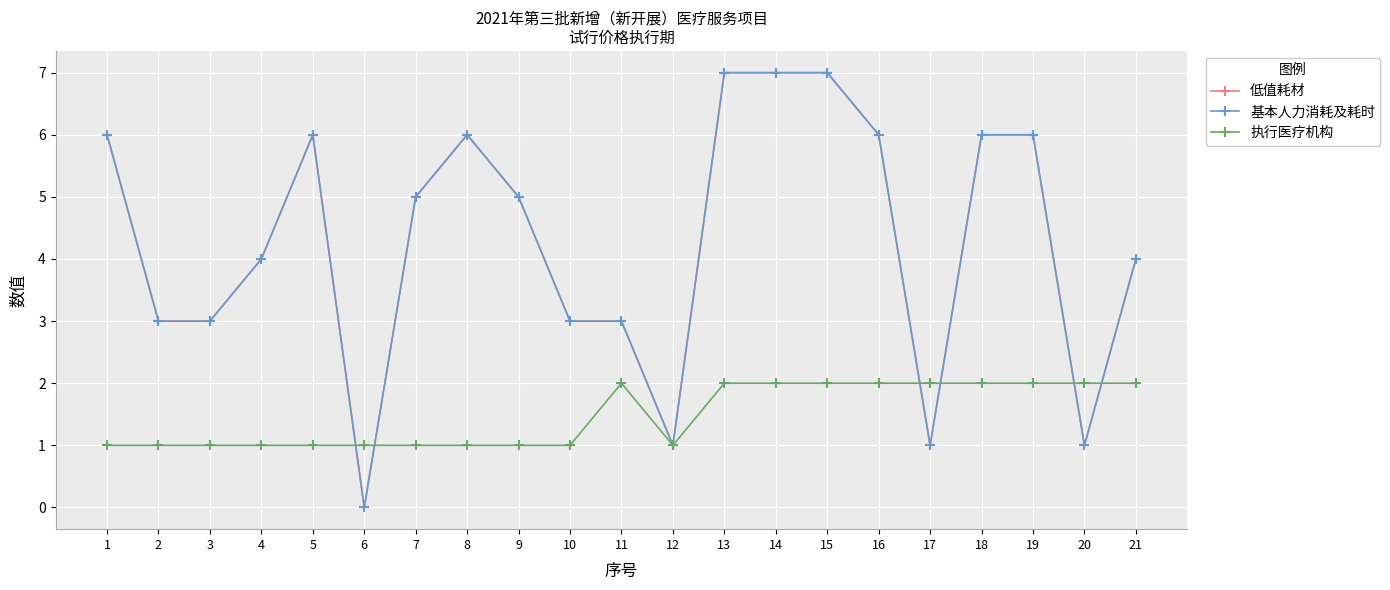

What is the value of the 执行医疗机构 point at the 16th from the left?

2